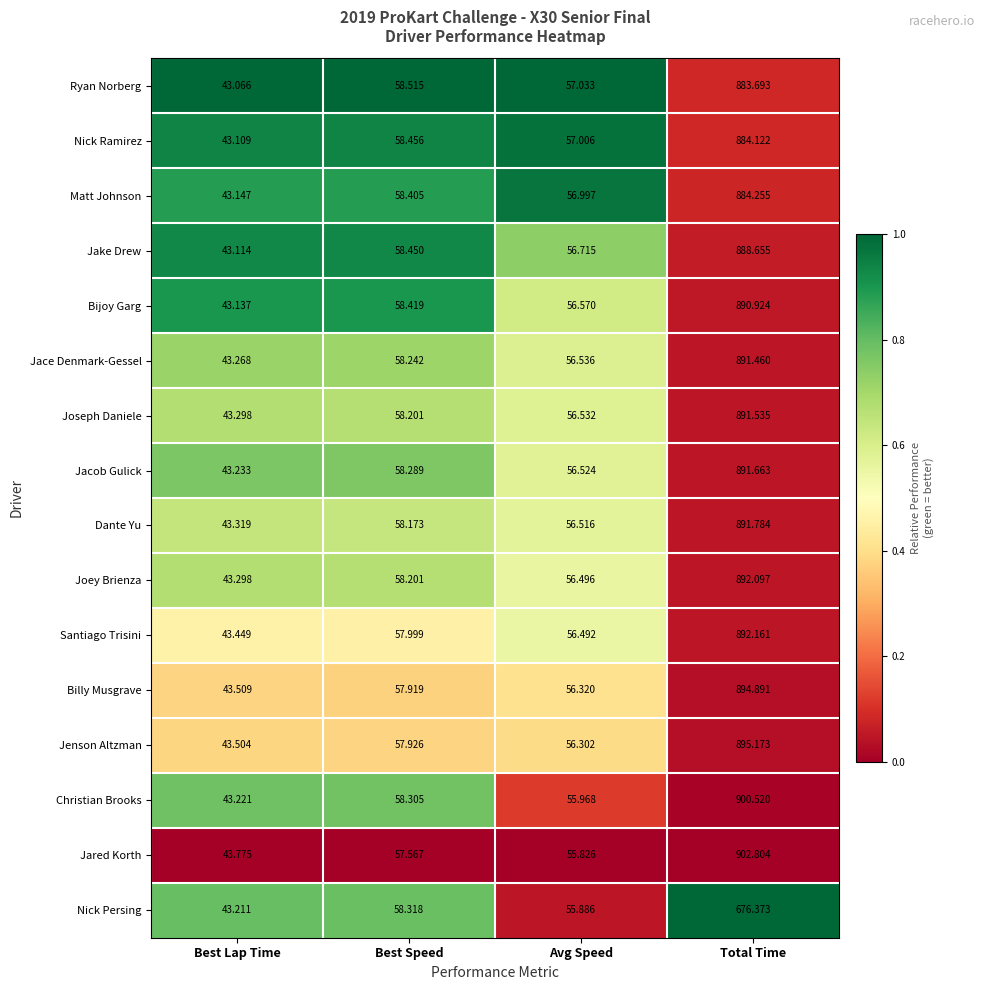

Which category has the lowest value across all series?

Best Lap Time